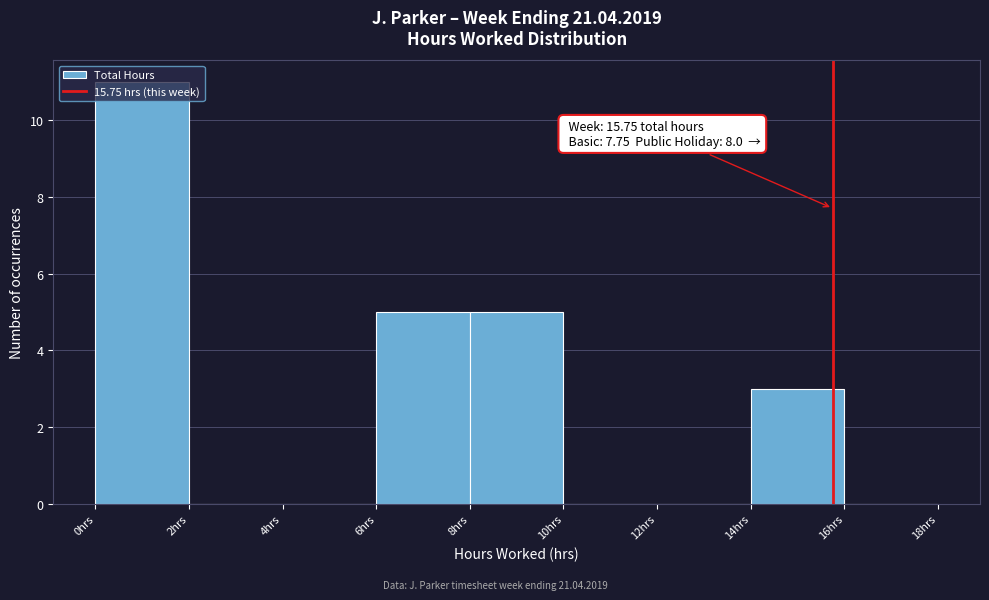

Which range on the x-axis has the tallest bar?

0 to 2